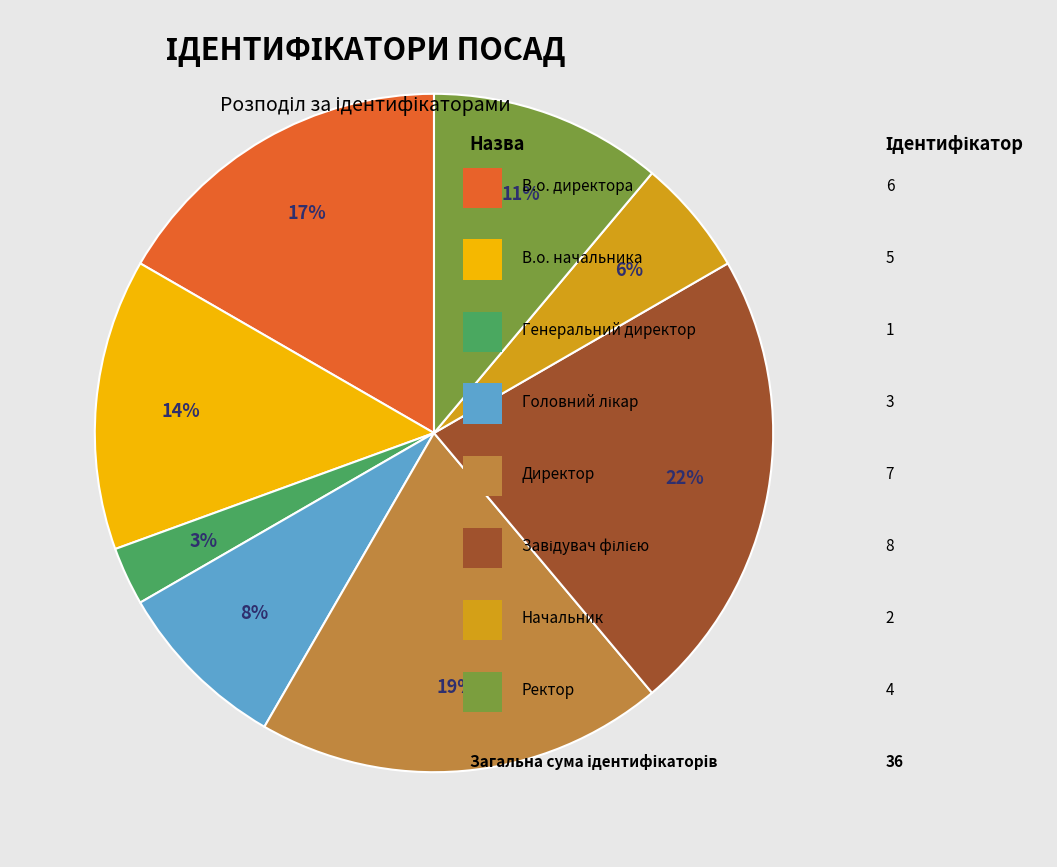

Does any single category account for the majority?

No